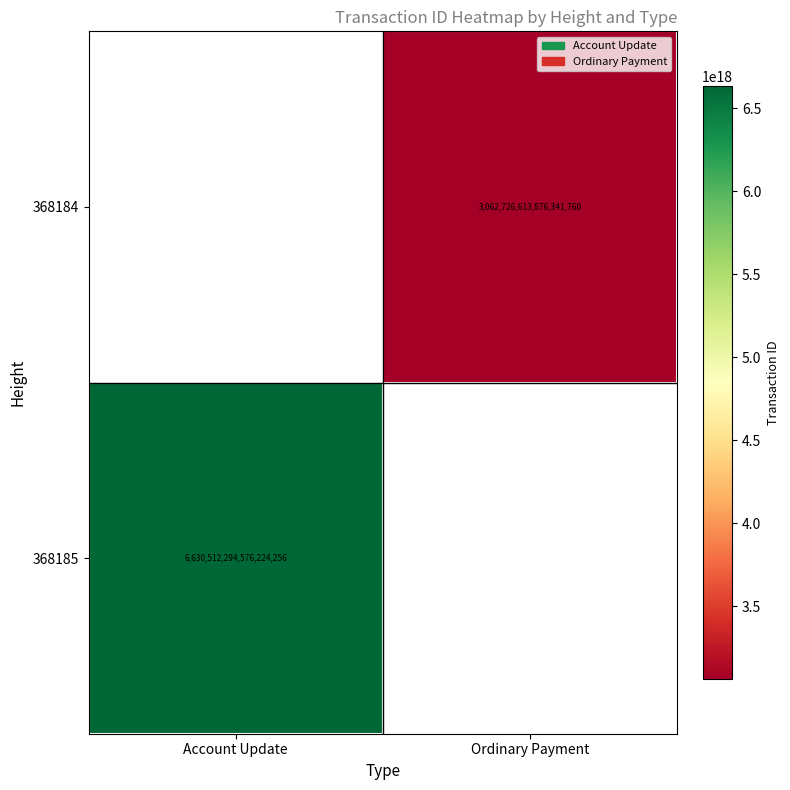

What is the greatest value displayed?

6630512294576224256.0